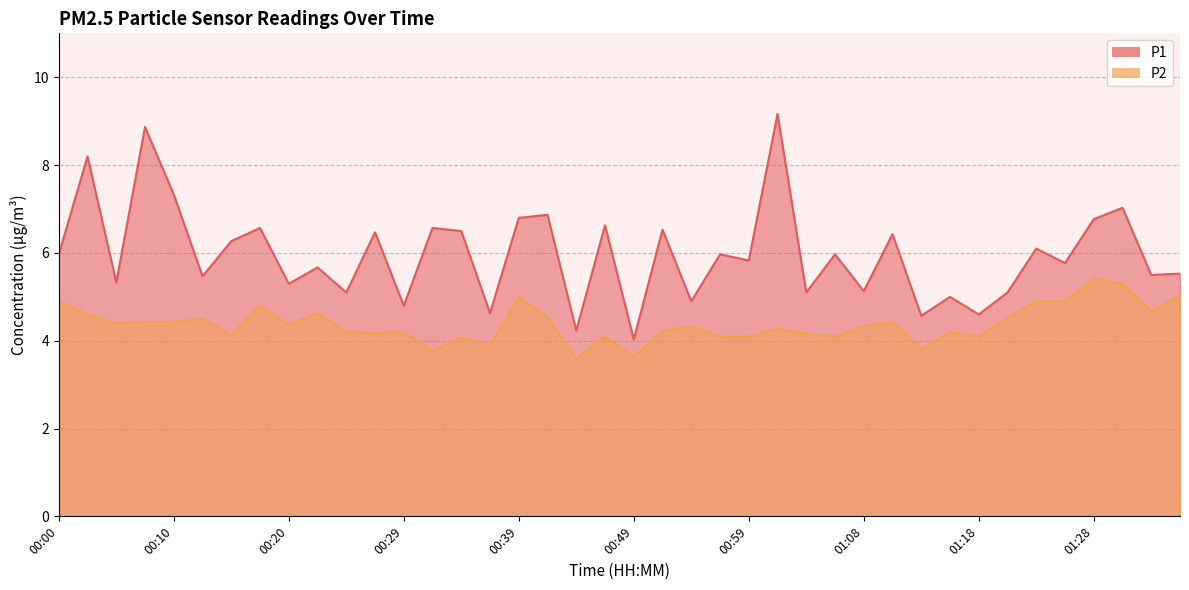

What is the label of the 7th point from the left?

00:15